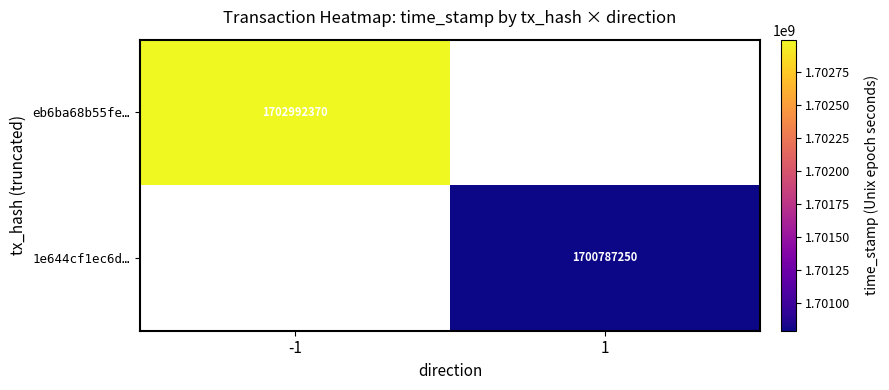

At how many categories does at least one series exceed 1702823757?

1